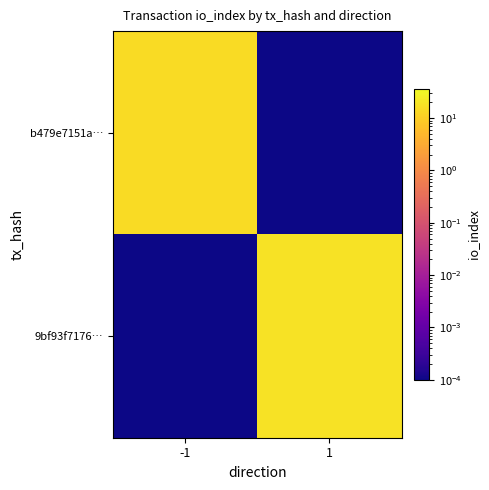

At -1, list the series in order from smallest to largest.

9bf93f7176…, b479e7151a…